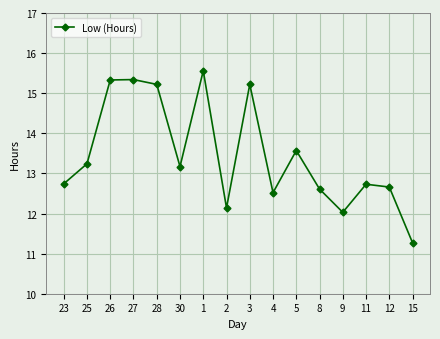

Does the chart have visible grid lines?

Yes